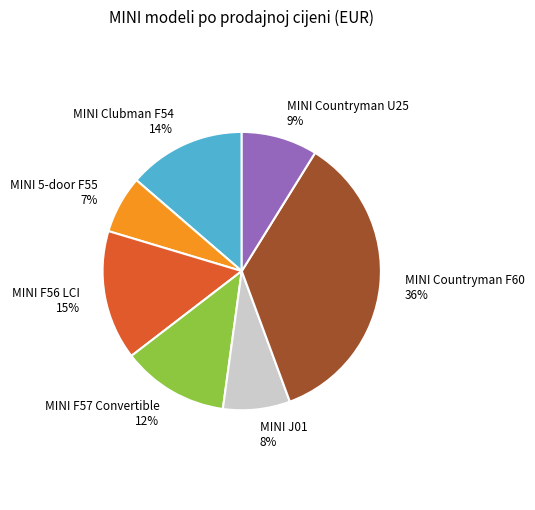

Rank the categories by value from lowest to highest.

MINI 5-door F55, MINI J01, MINI Countryman U25, MINI F57 Convertible, MINI Clubman F54, MINI F56 LCI, MINI Countryman F60